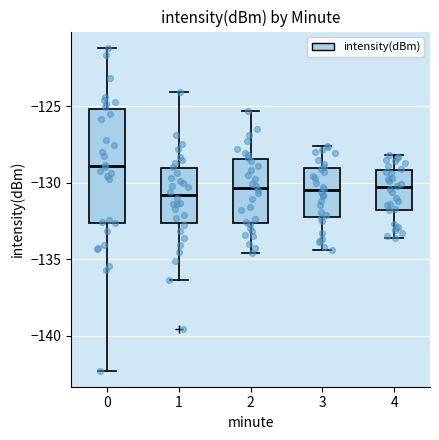

Which box is the tallest, from its lower edge to its upper edge?

0